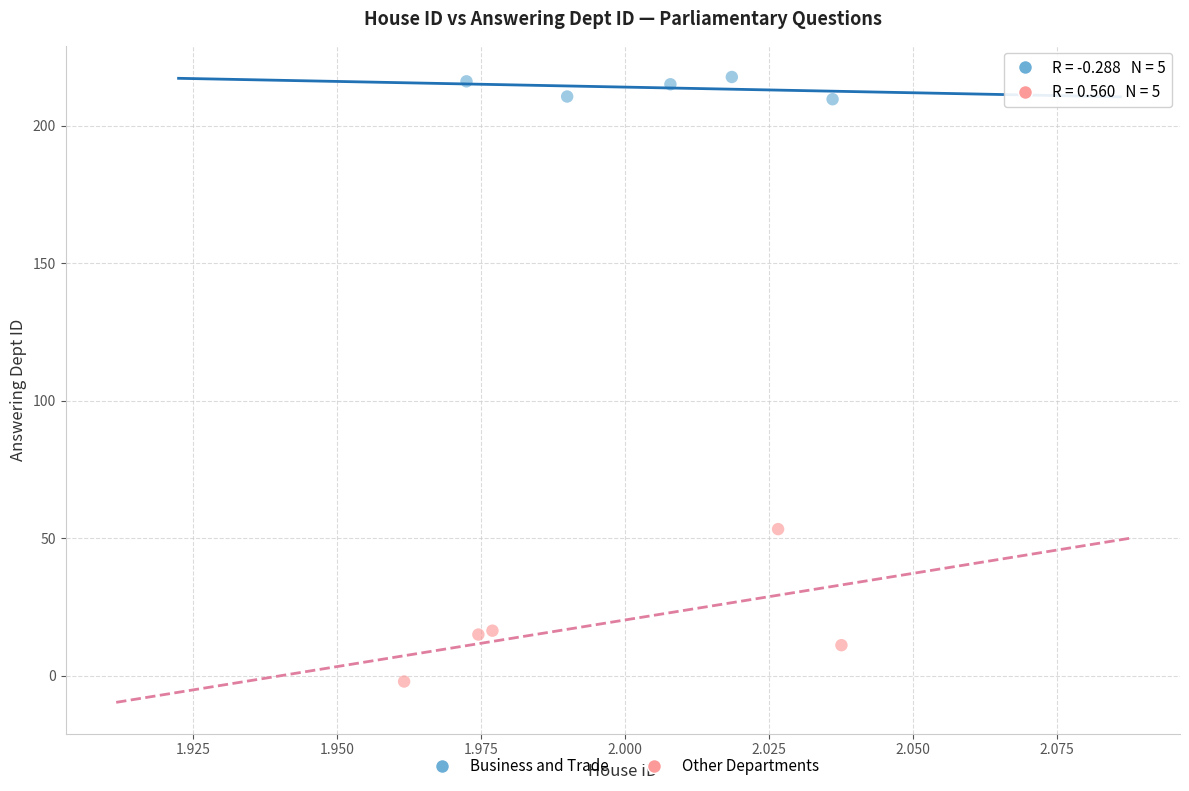

Which series reaches the minimum Y coordinate?

Other Departments